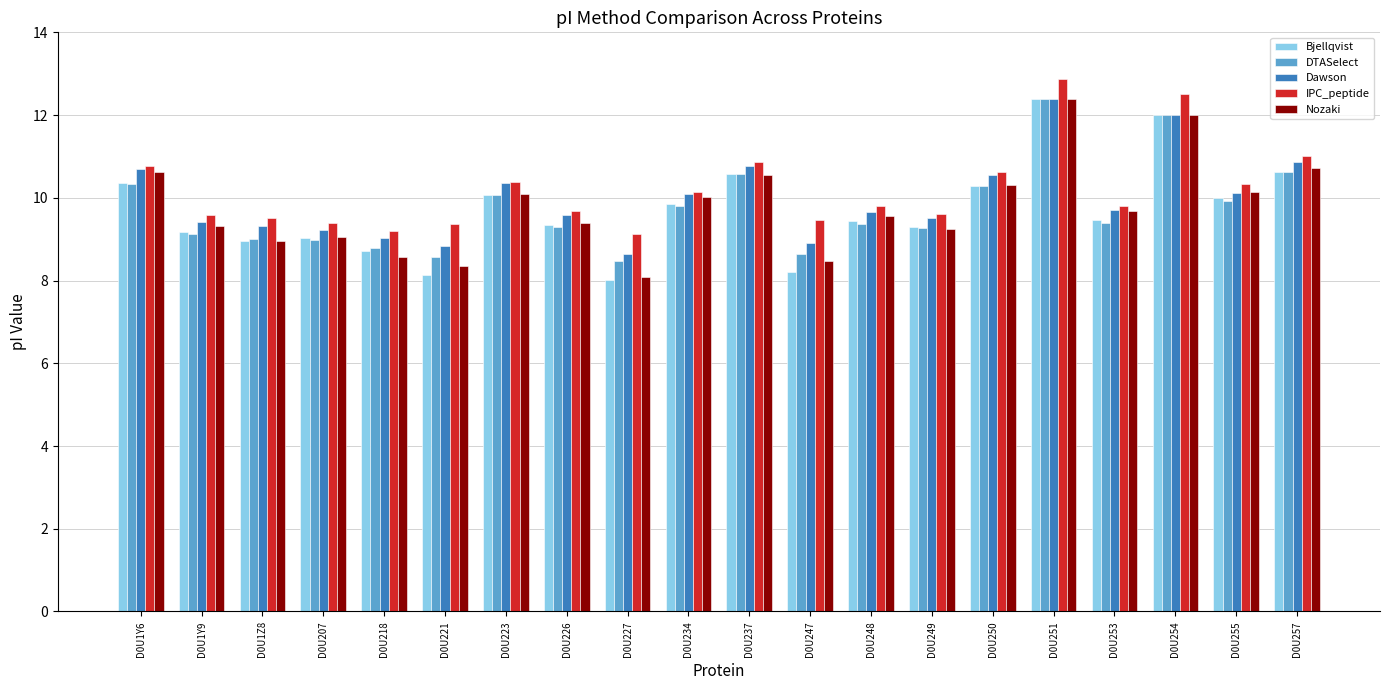

What is the label of the 19th bar from the left?

D0U255